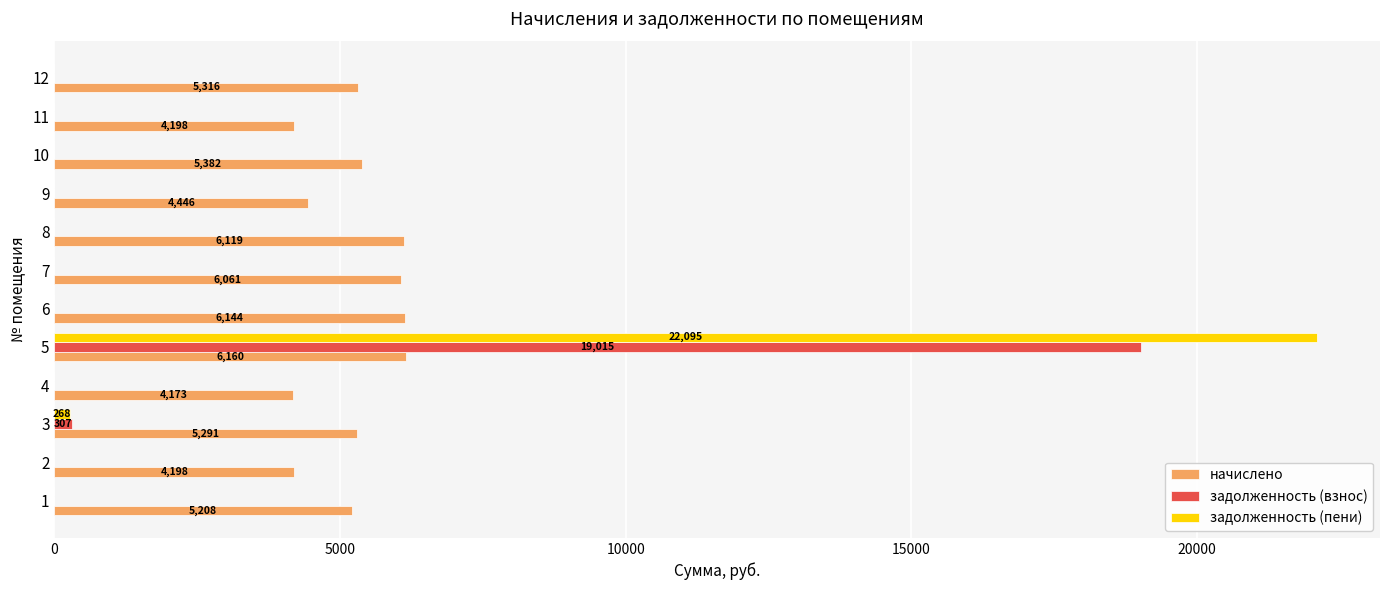

At which category is the sum across all series the highest?

5